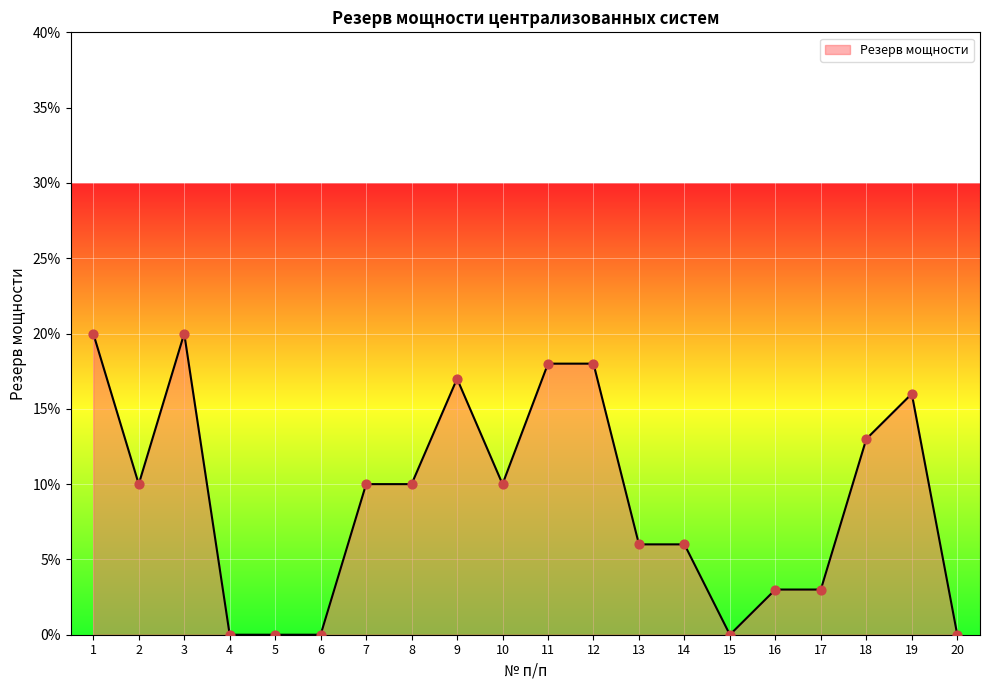

Between 10 and 20, which is larger?

10